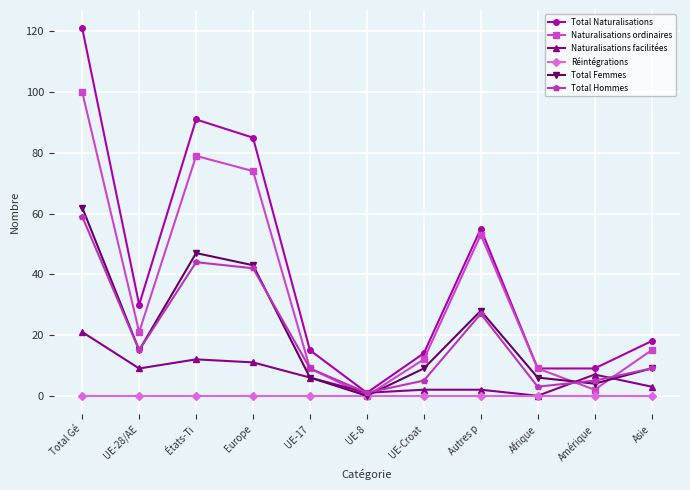

Reading left to right, what are all the values shown in this chart?

Total Naturalisations: 121	30	91	85	15	1	14	55	9	9	18
Naturalisations ordinaires: 100	21	79	74	9	0	12	53	9	2	15
Naturalisations facilitées: 21	9	12	11	6	1	2	2	0	7	3
Réintégrations: 0	0	0	0	0	0	0	0	0	0	0
Total Femmes: 62	15	47	43	6	0	9	28	6	4	9
Total Hommes: 59	15	44	42	9	1	5	27	3	5	9